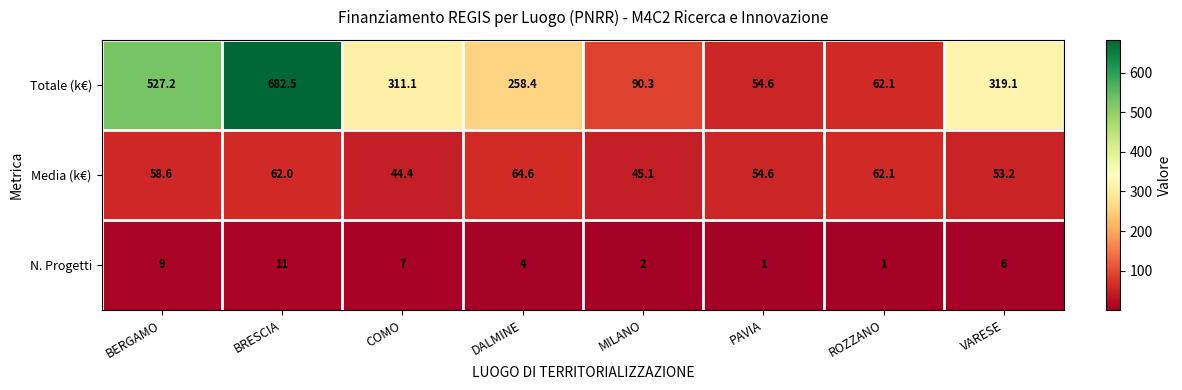

At which label does Totale (k€) first exceed 311?

BERGAMO